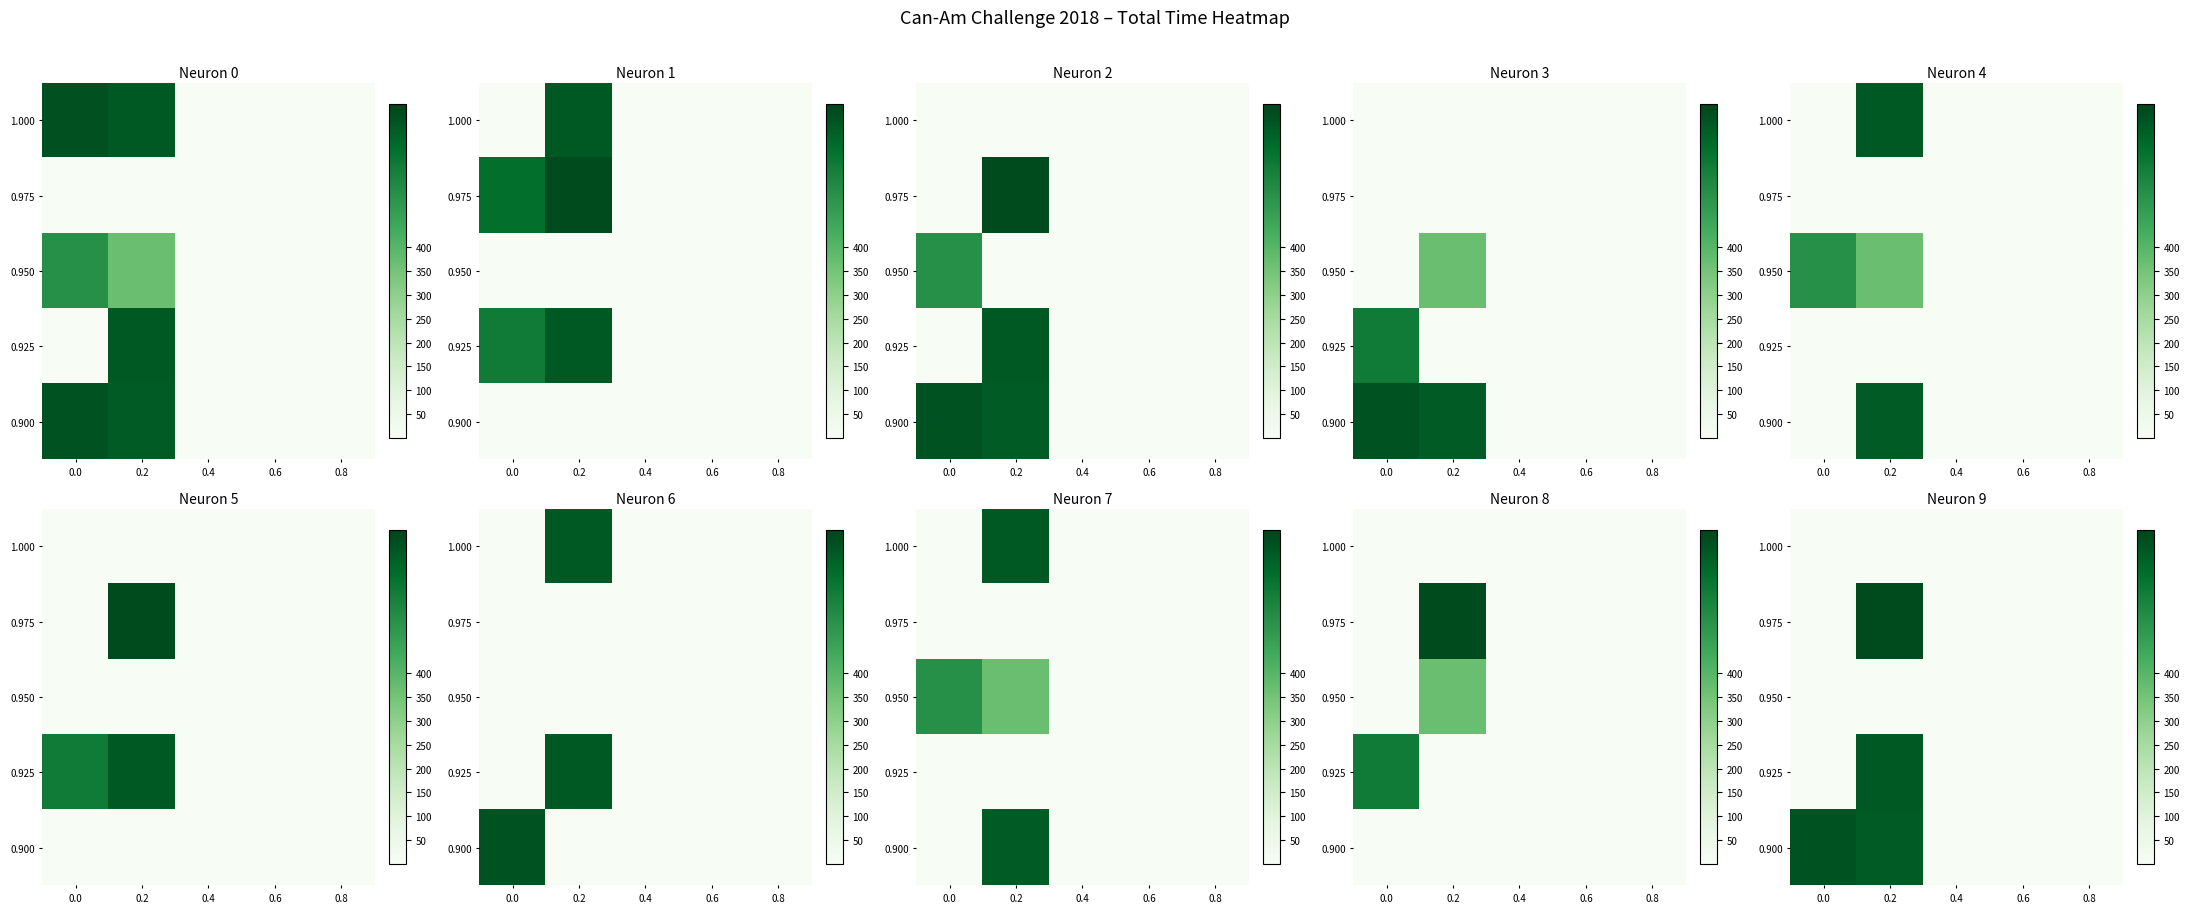

At which category is the sum across all series the highest?

0.2